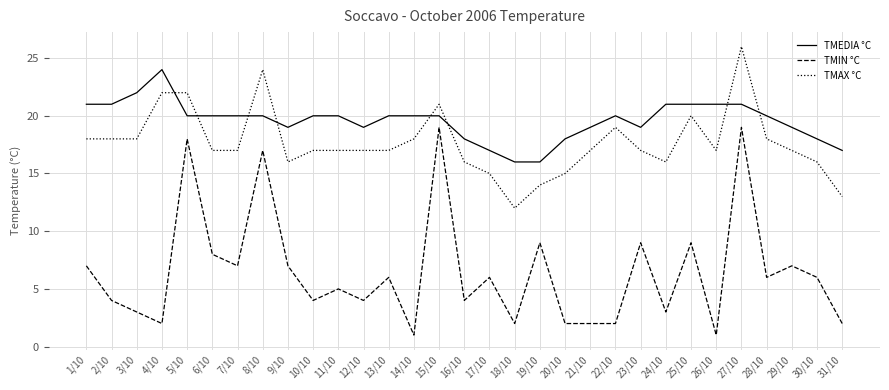

What is the minimum value for TMAX °C?

12